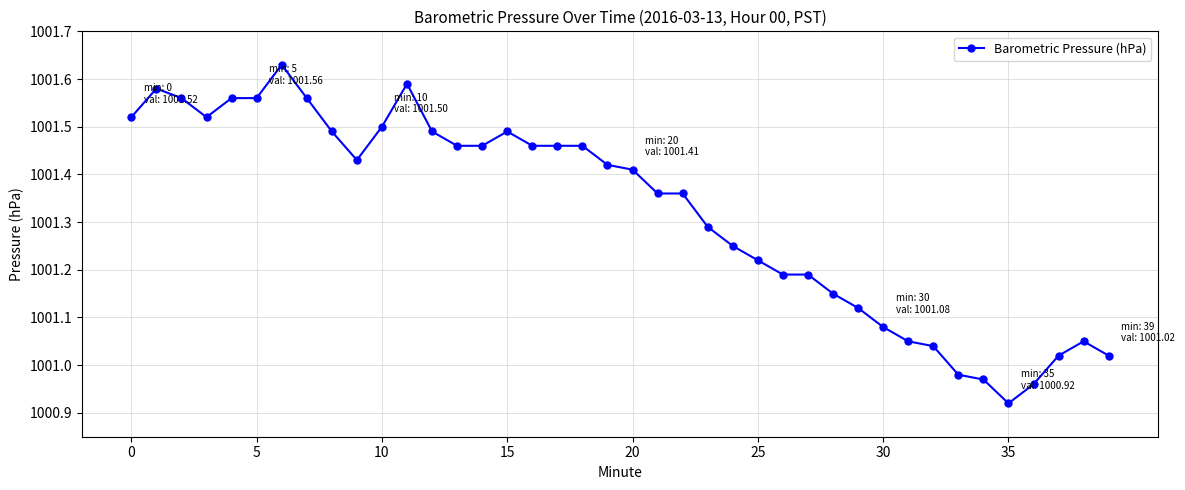

What is the difference between the maximum and minimum values?

0.7